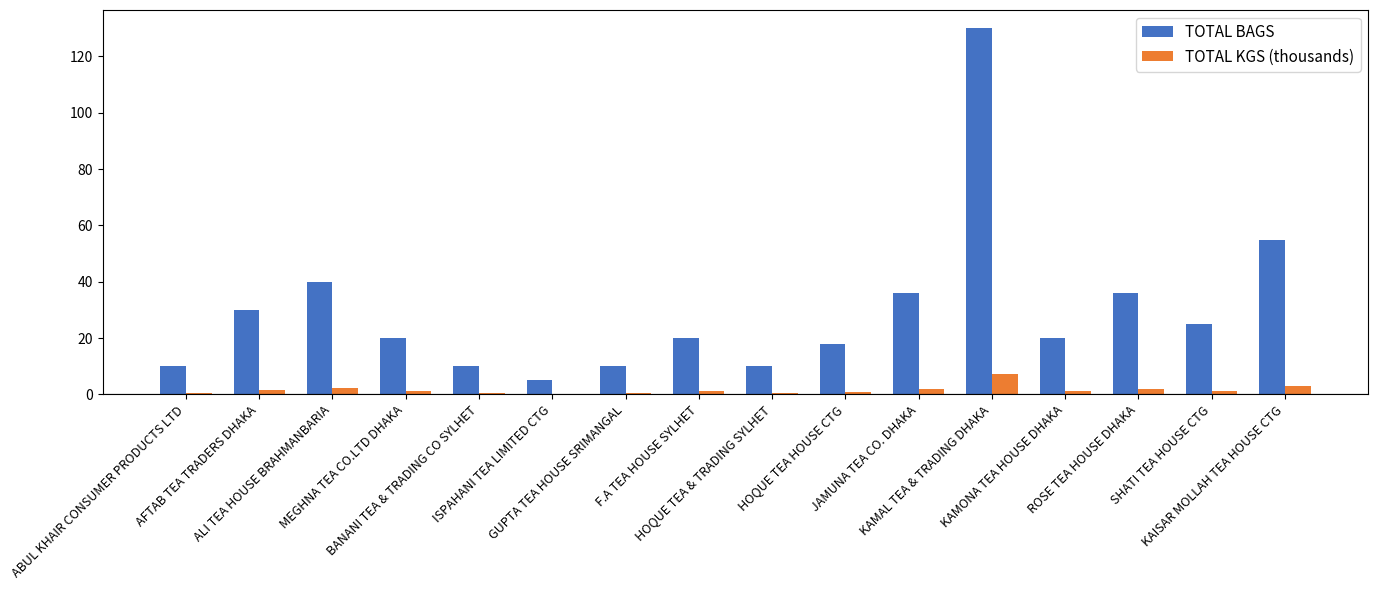

What is the sum of all TOTAL BAGS values?

475.0